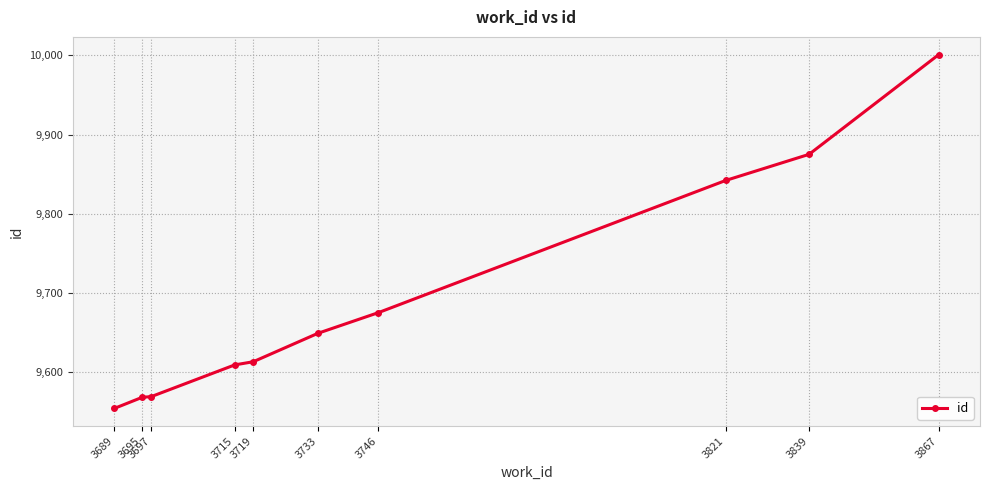

What is the minimum value shown in the chart?

9554